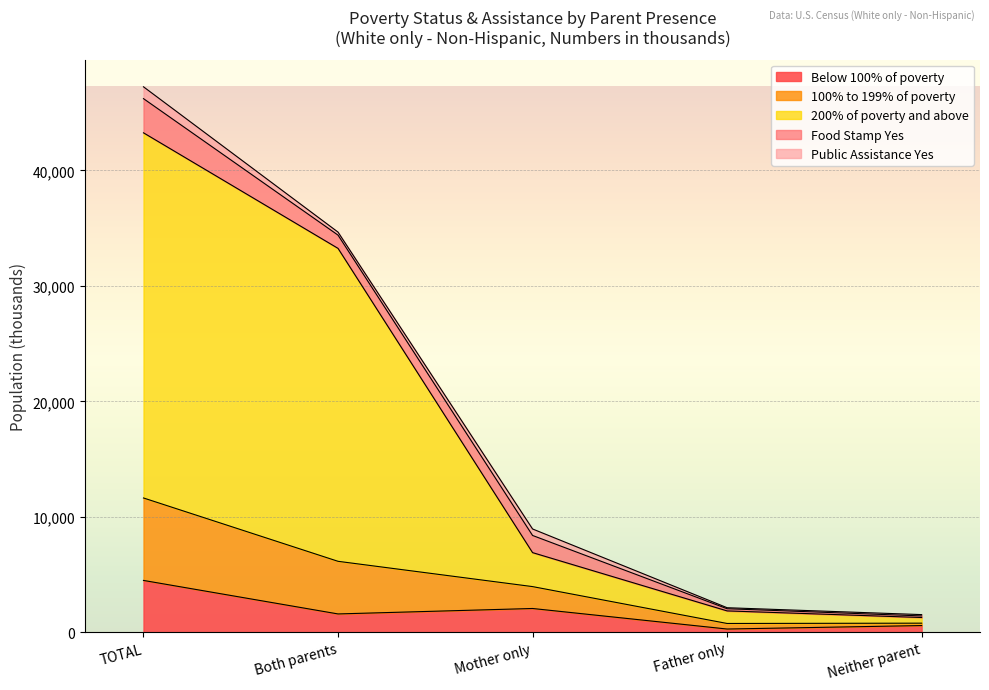

What position from the left is Neither parent?

5